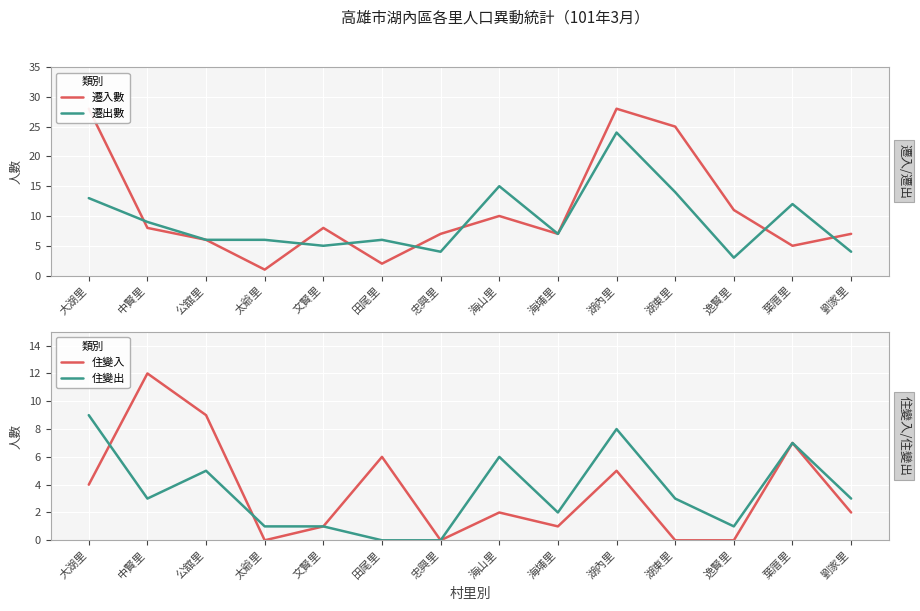

Where is 遷出數 nearest to the value 13?

大湖里